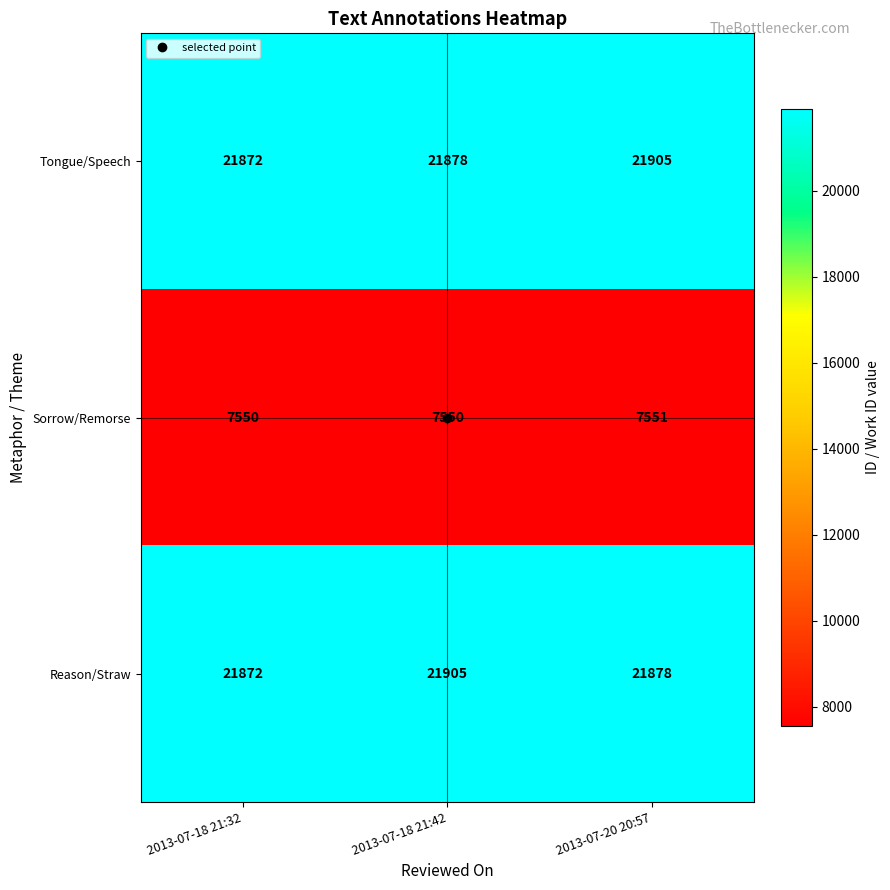

Which series changed the most between 2013-07-18 21:32 and 2013-07-18 21:42?

Reason/Straw